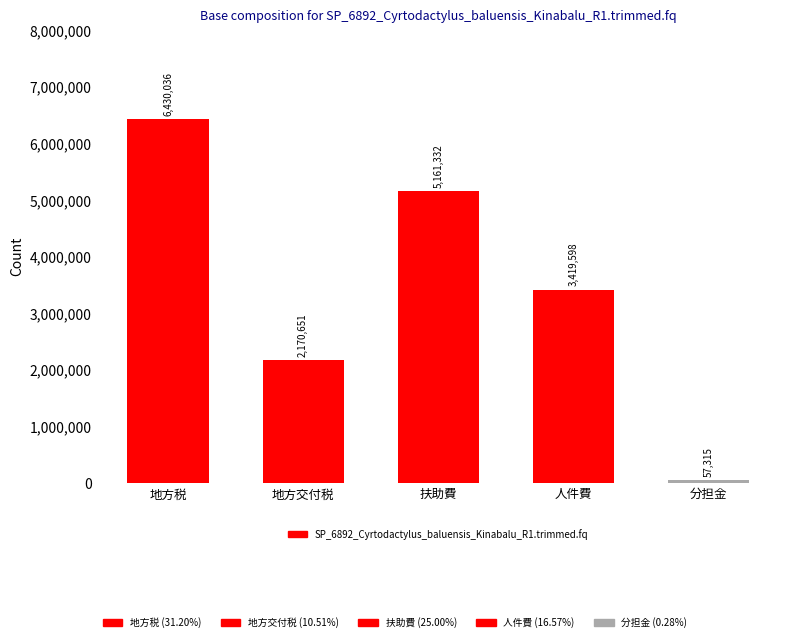

Which category has the highest value across all series?

地方税